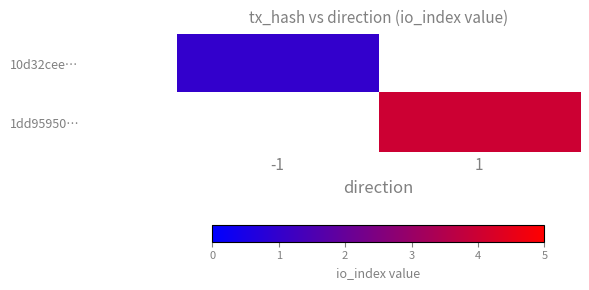

The value of 10d32cee… at -1 is 0.4. True or false?

False